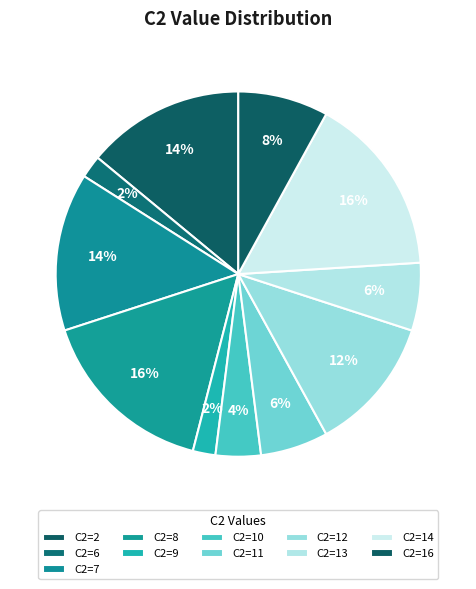

To the nearest percent, what is the average slice percentage?

9%